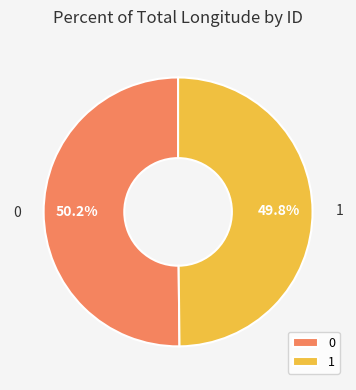

Is there any slice that represents more than half of the pie?

Yes